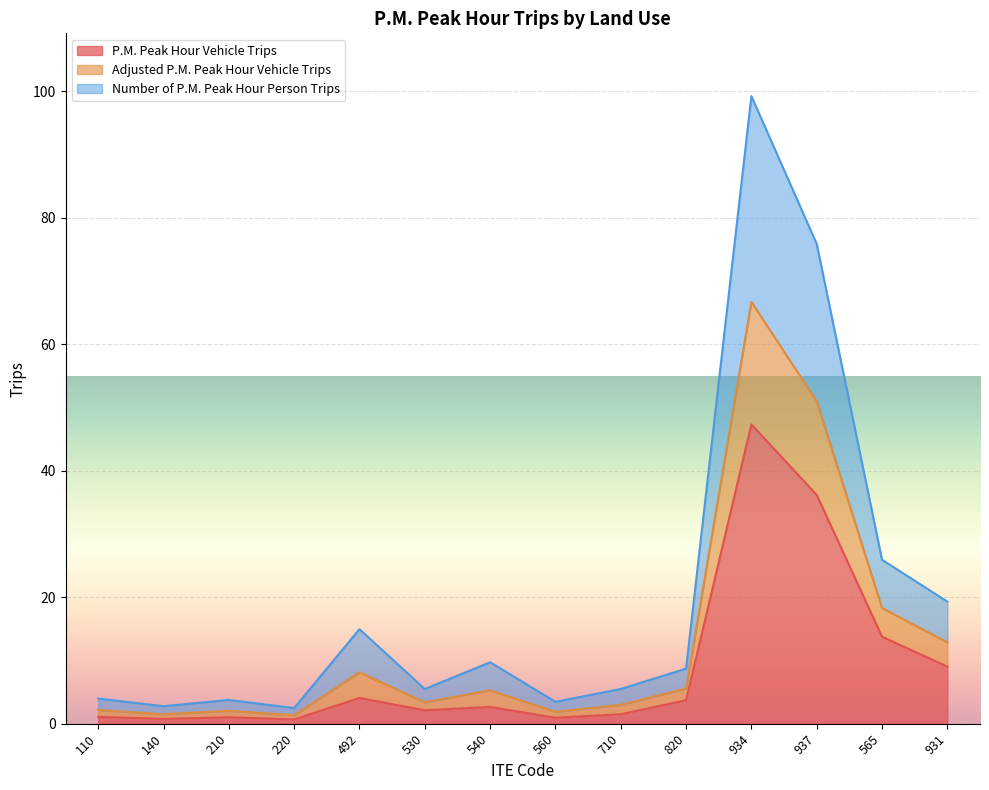

Count the number of data series in this chart.

3